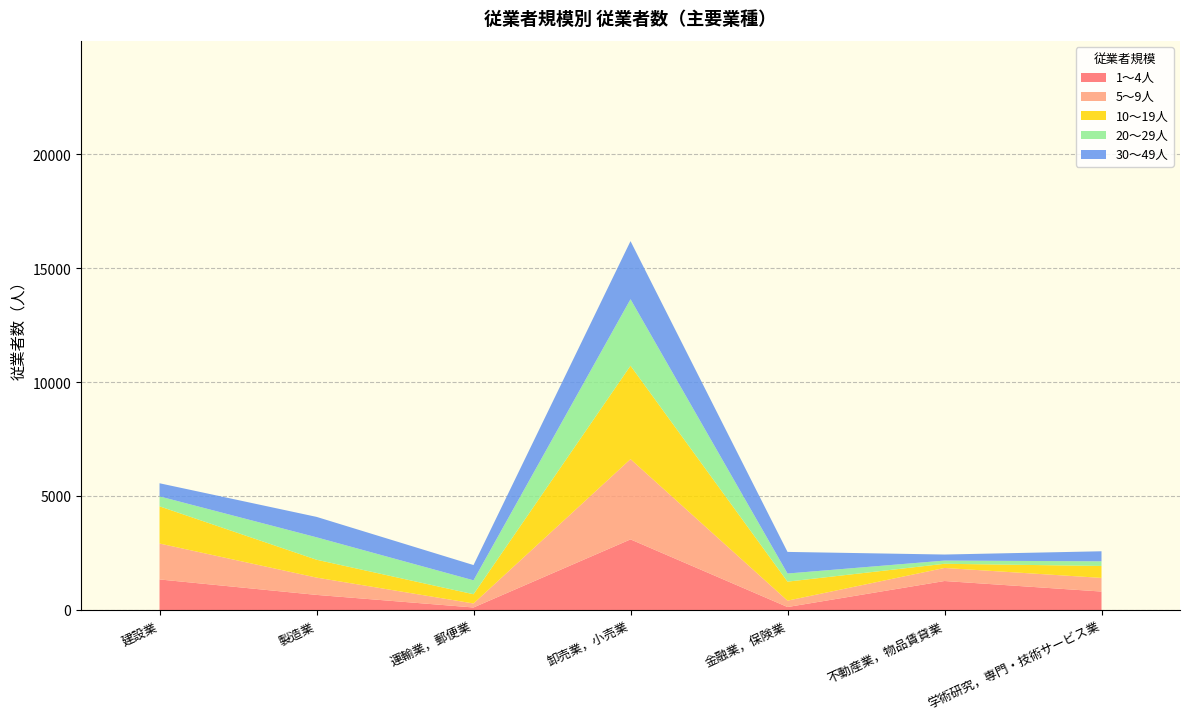

At which category is the sum across all series the highest?

卸売業，小売業